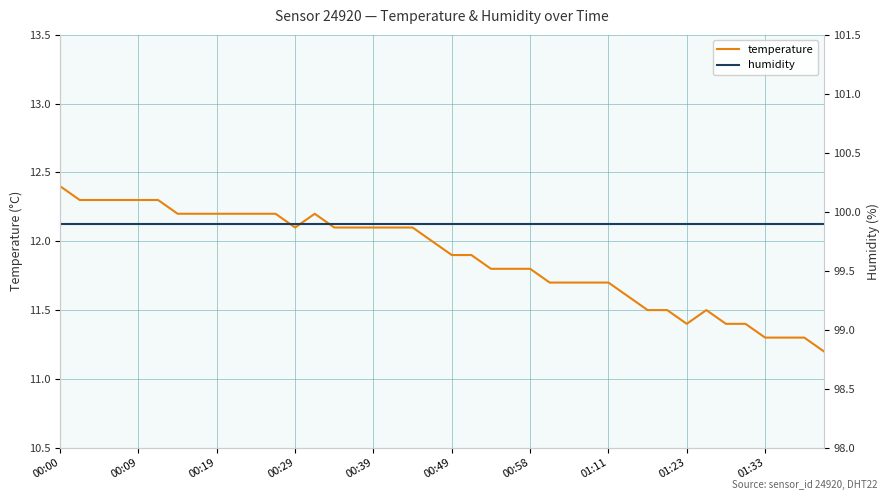

What position from the left is 18?

19